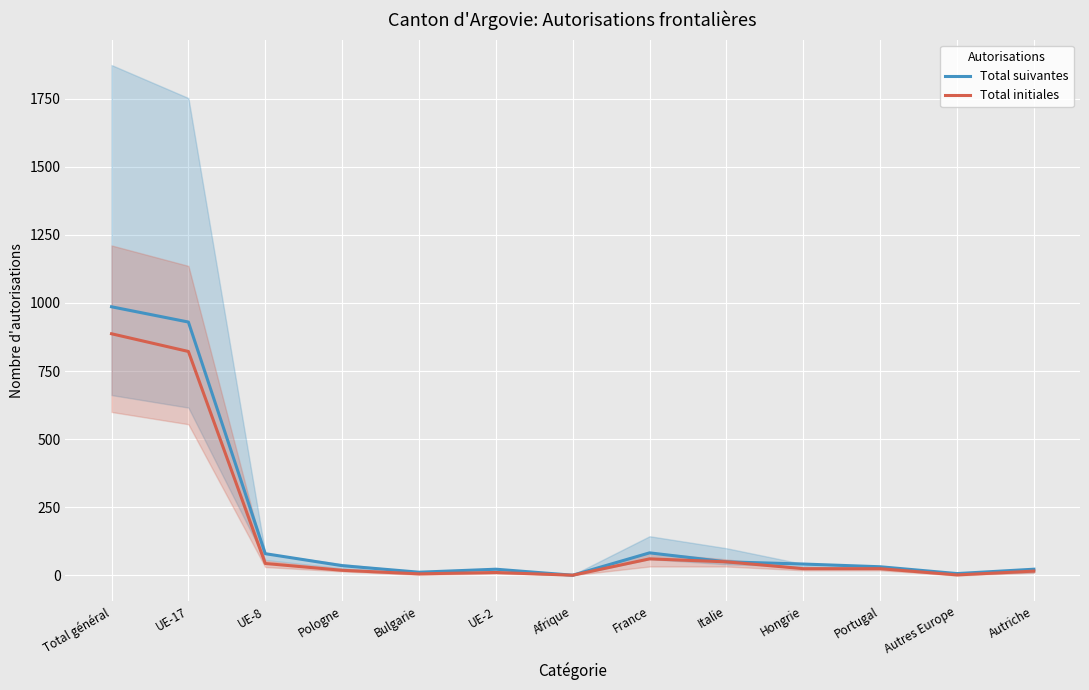

Is it true that Total initiales equals 1 at Afrique?

True